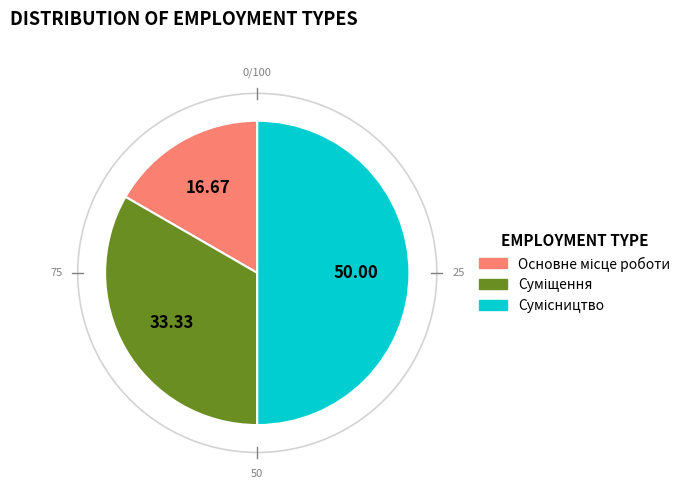

Is Суміщення the majority of the pie?

No